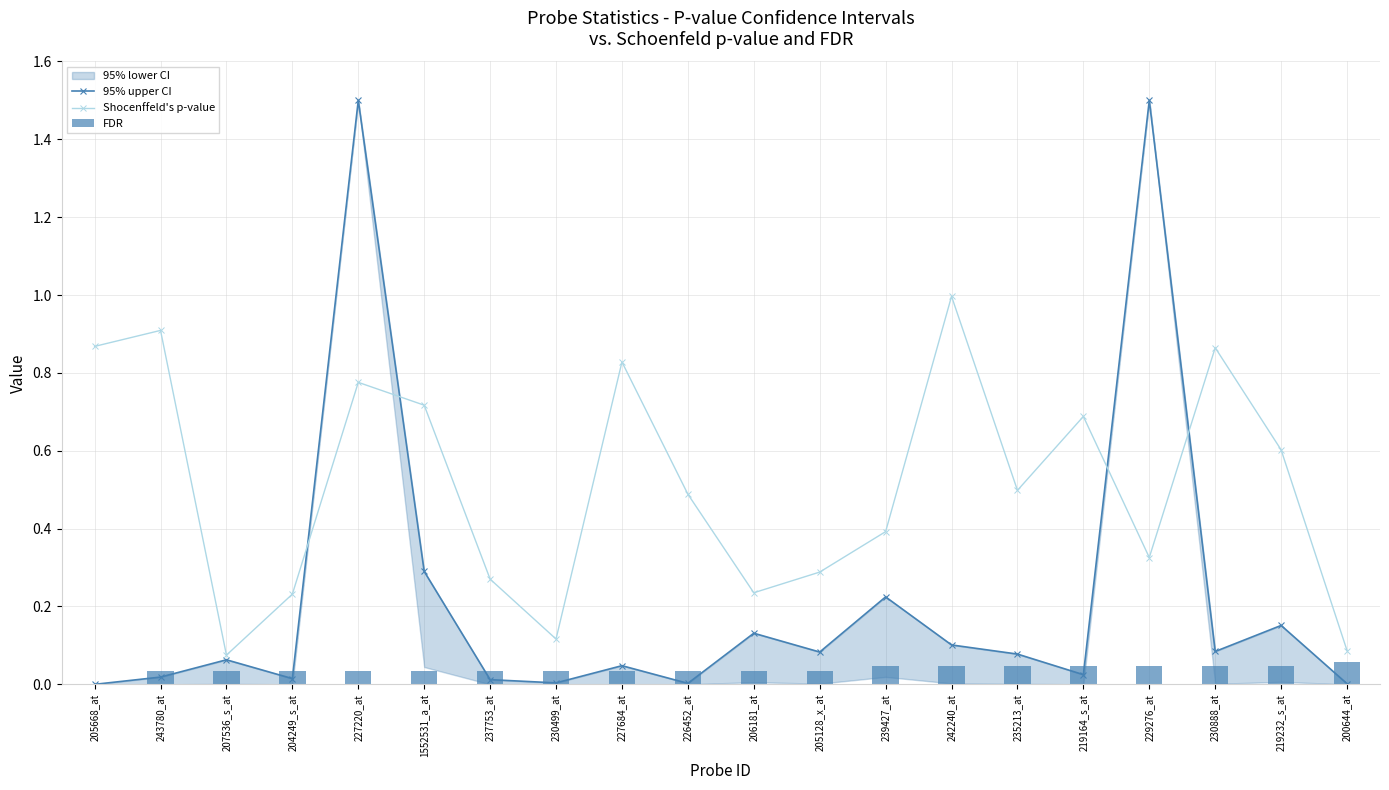

What is the label of the 10th bar from the left?

226452_at